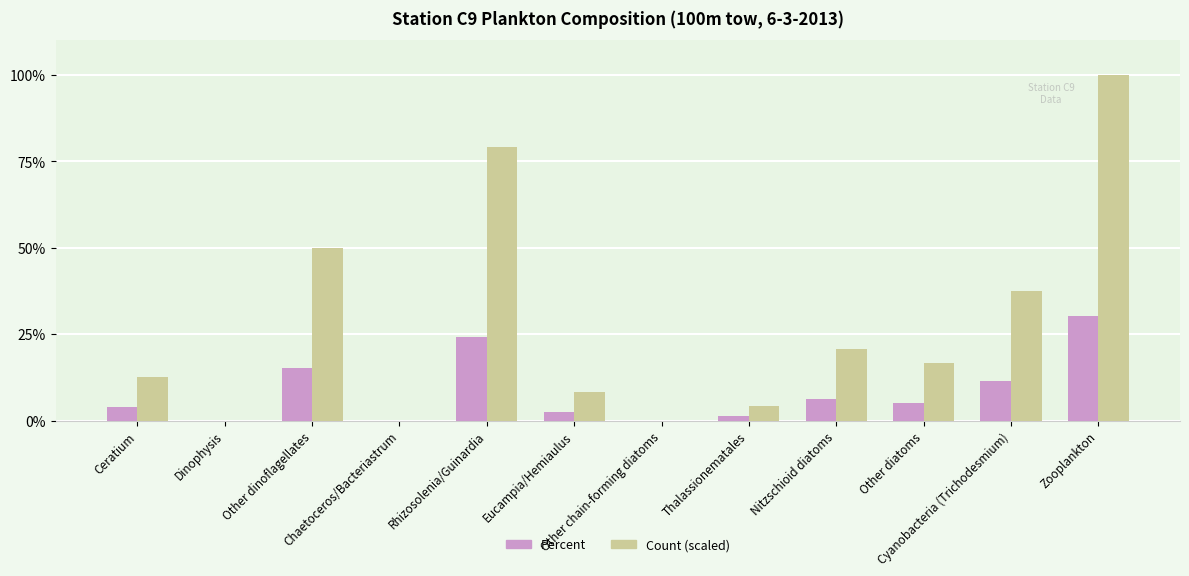

Reading left to right, transcribe all the data shown in this chart.

Percent: 3.8	0.0	15.2	0.0	24.1	2.5	0.0	1.3	6.3	5.1	11.4	30.4
Count (scaled): 12.5	0.0	50.0	0.0	79.2	8.3	0.0	4.2	20.8	16.7	37.5	100.0